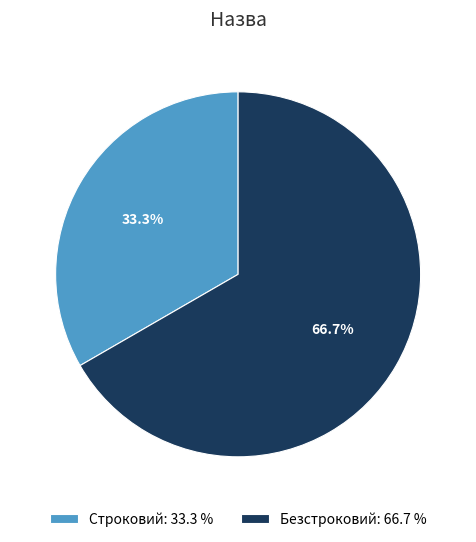

Which category has the biggest portion of the pie?

Безстроковий